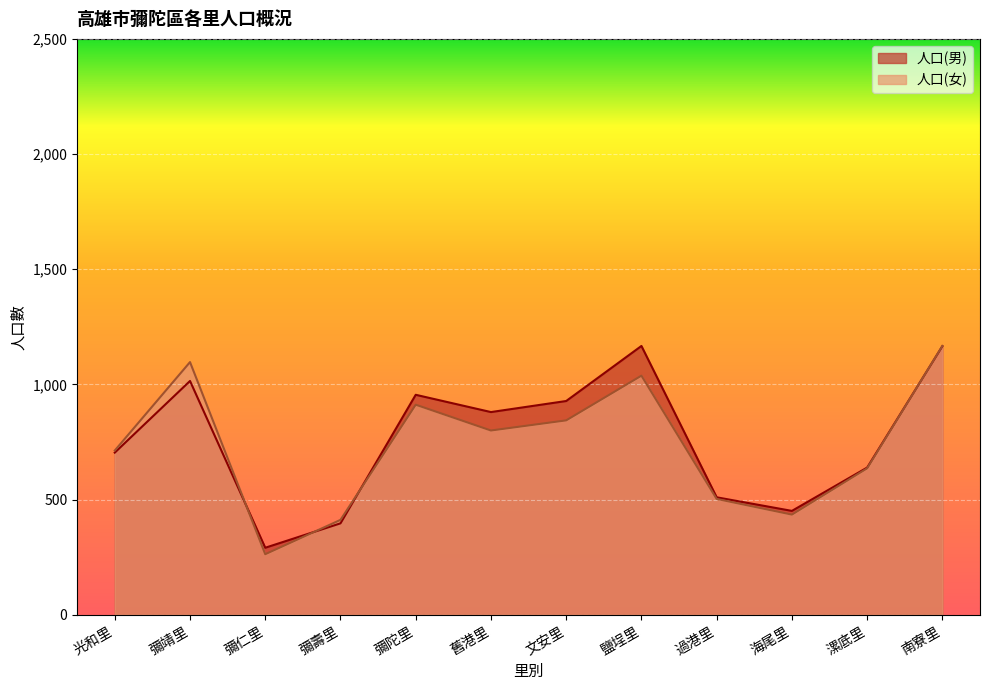

How many lines are shown in the chart?

2